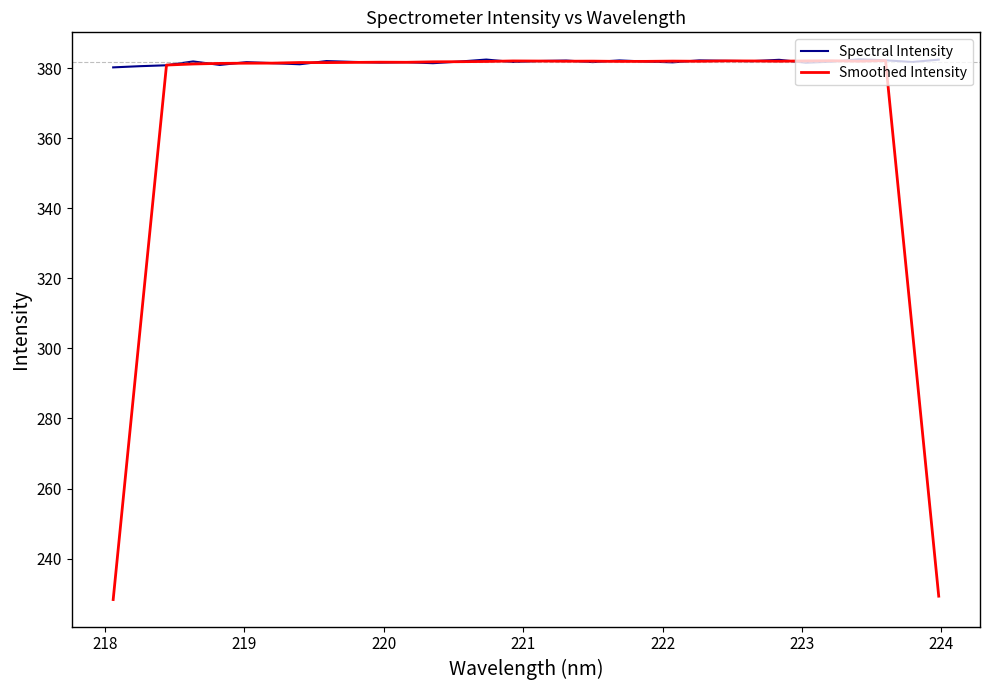

What is the difference between the maximum and minimum values in the Smoothed Intensity series?

153.8